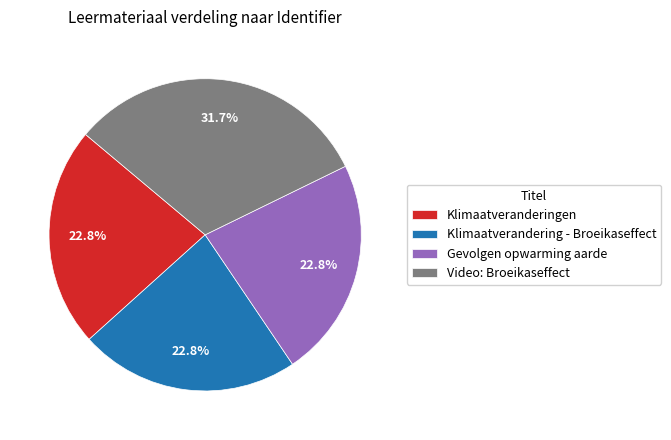

The Gevolgen opwarming aarde slice represents 37% of the pie. True or false?

False